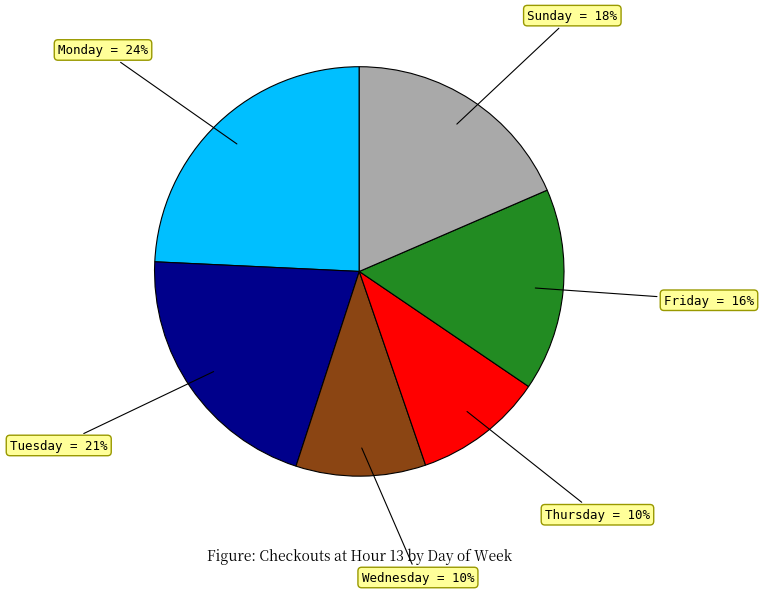

To the nearest percent, what is the average slice percentage?

17%